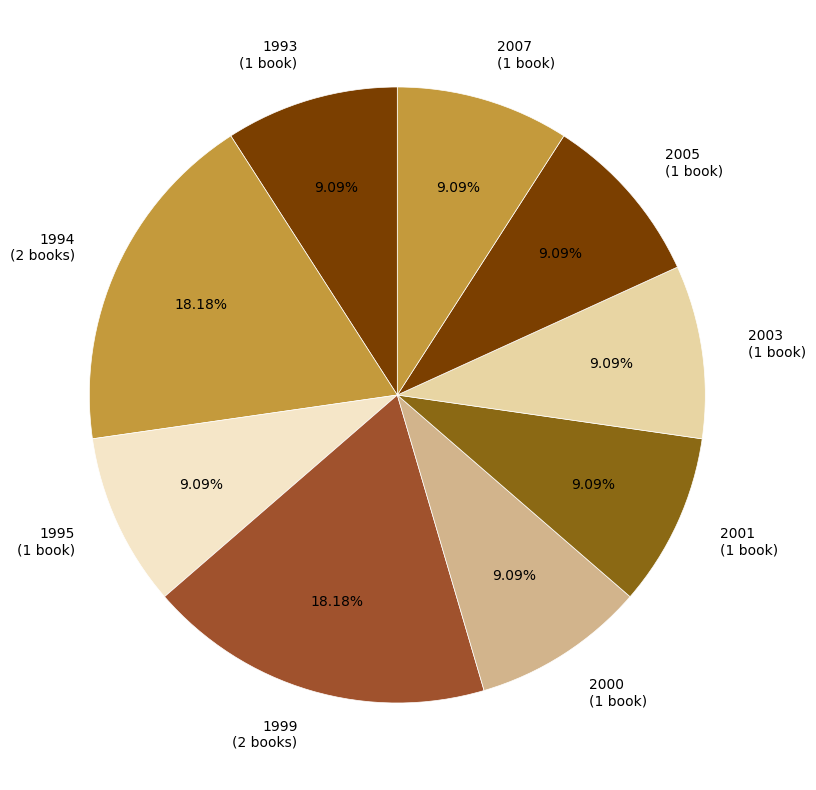

Which has a higher value, 1995 (1 book) or 1999 (2 books)?

1999 (2 books)